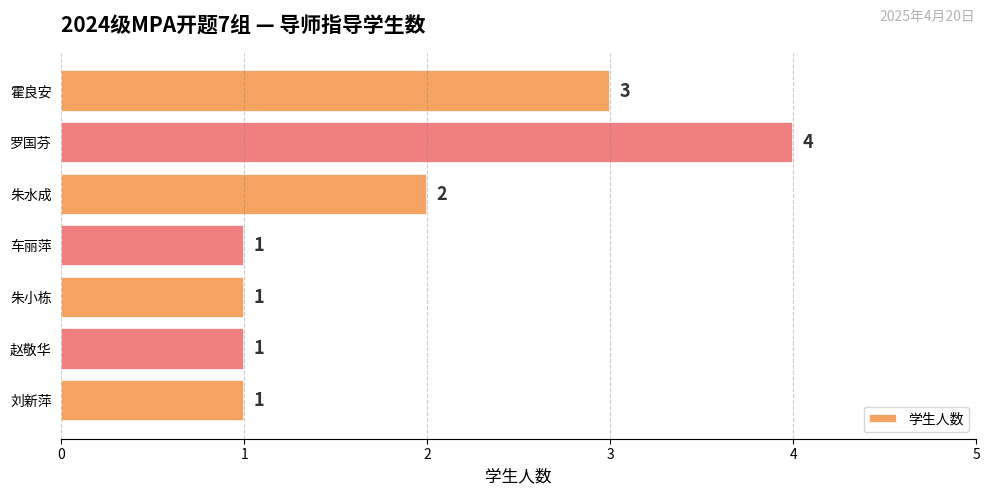

Is it true that the value at 朱小栋 is 1?

True